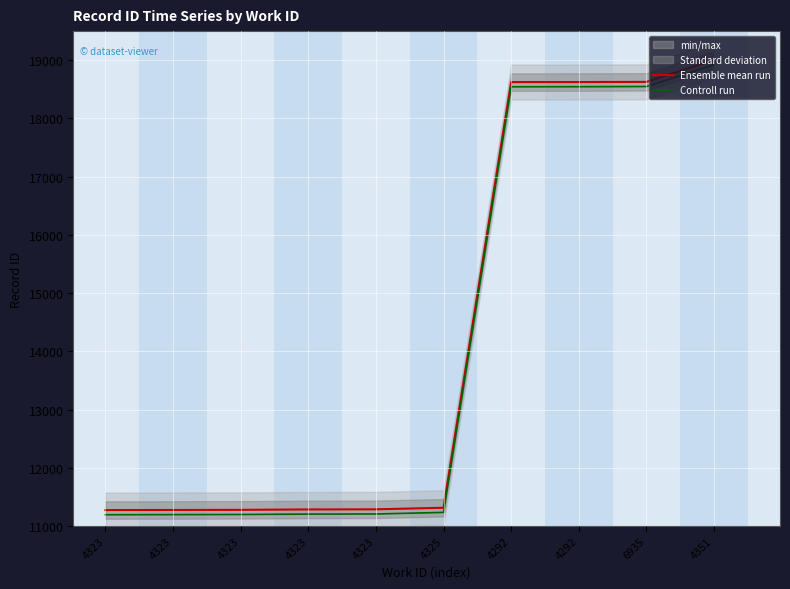

What is the minimum value for Ensemble mean run?

11273